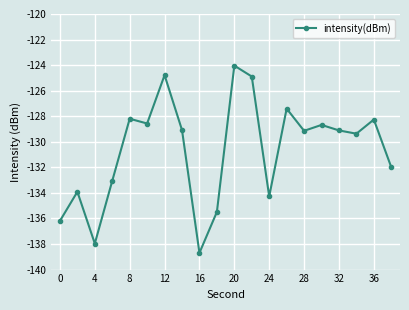

What is the maximum value shown in the chart?

-124.0